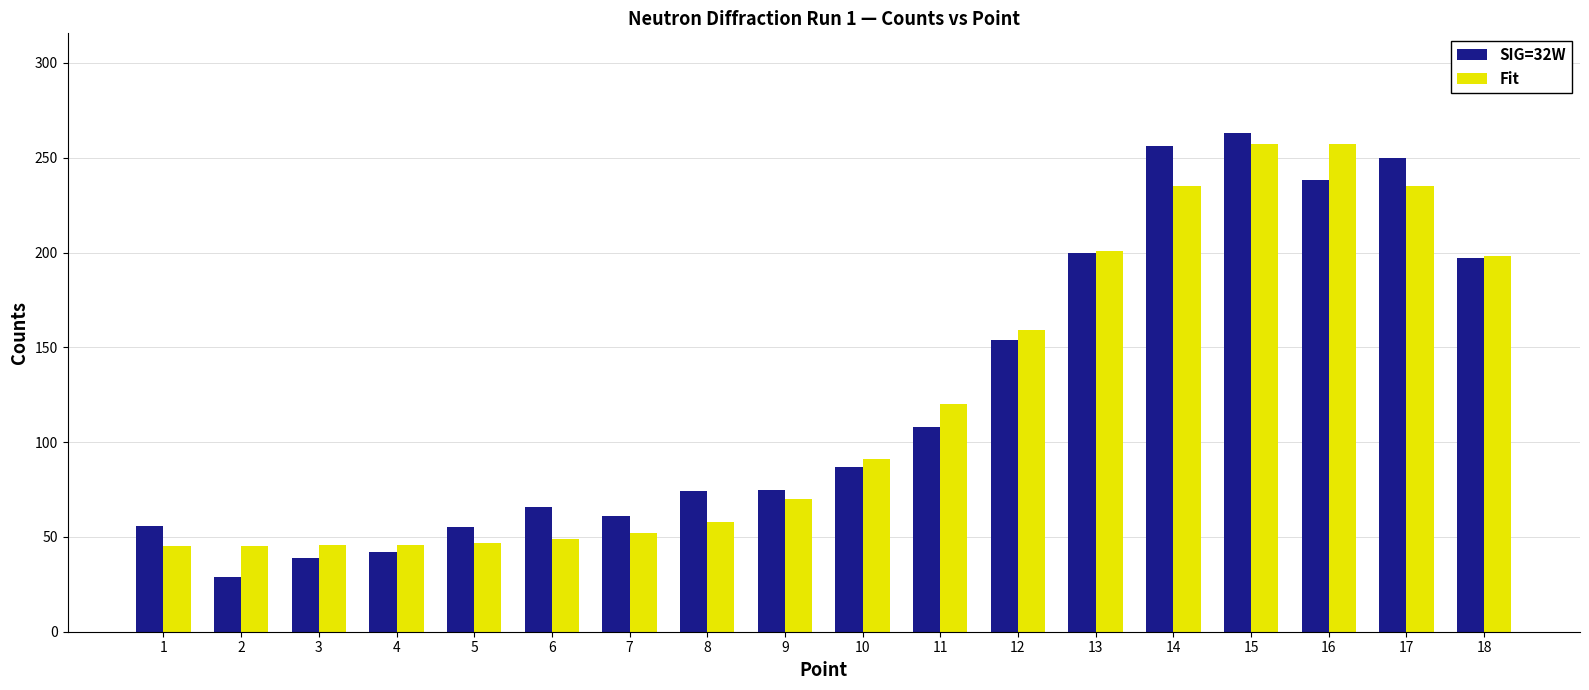

What is the value of the Fit bar at the 13th from the left?

201